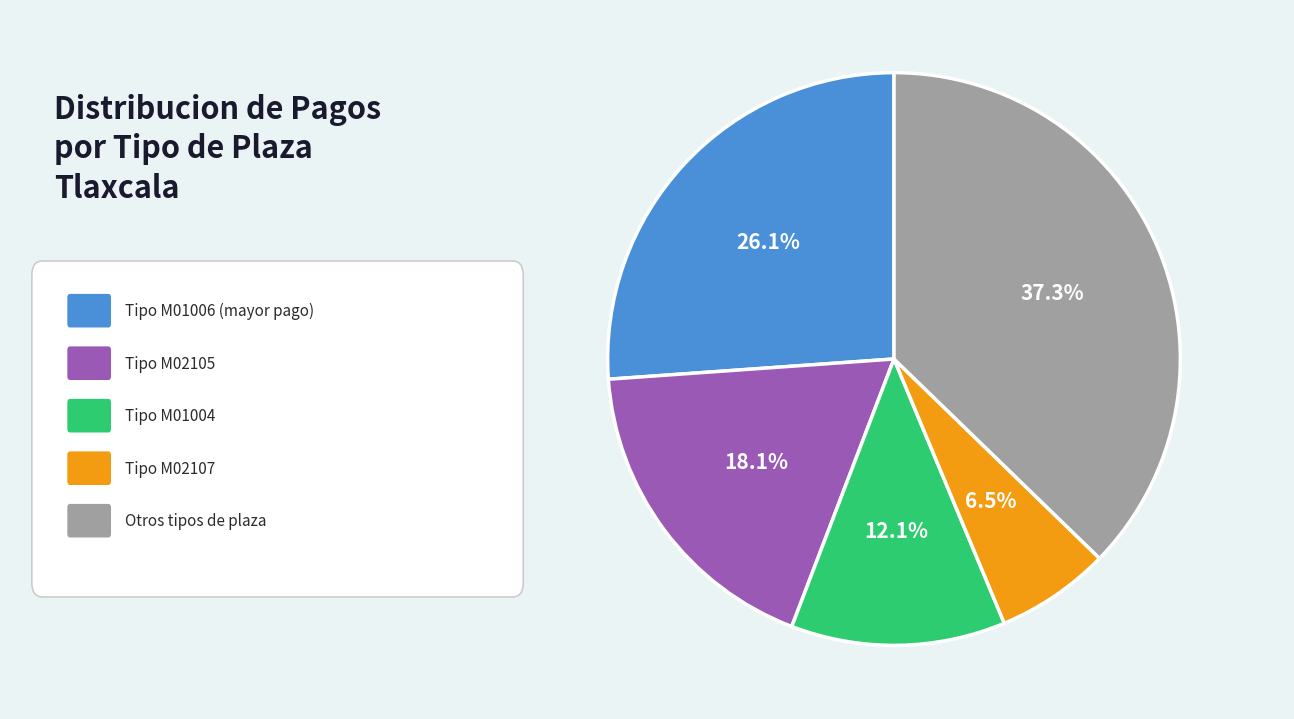

To the nearest percent, what is the average slice percentage?

20%